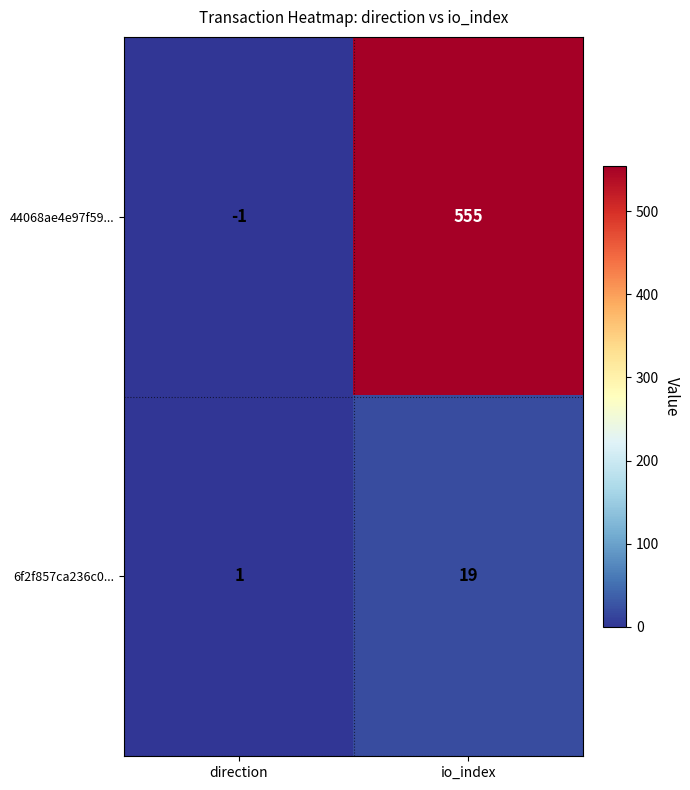

Between direction and io_index, which series saw the biggest shift?

44068ae4e97f59...